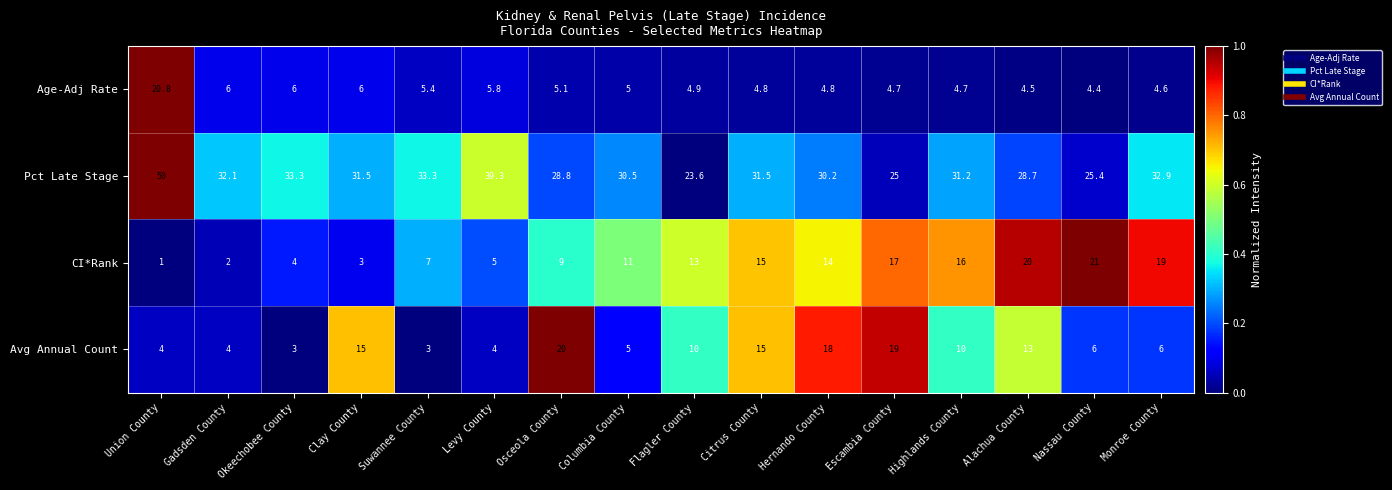

Which category has the lowest value across all series?

Union County